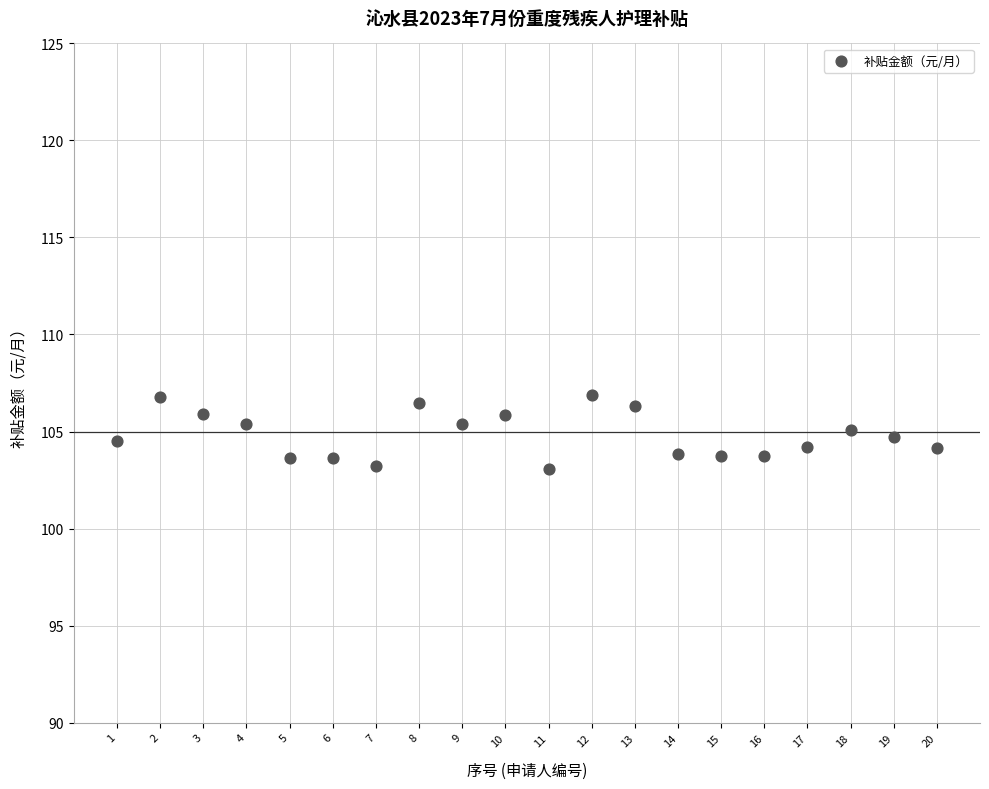

What is the range of Y values (max minus min)?

3.8